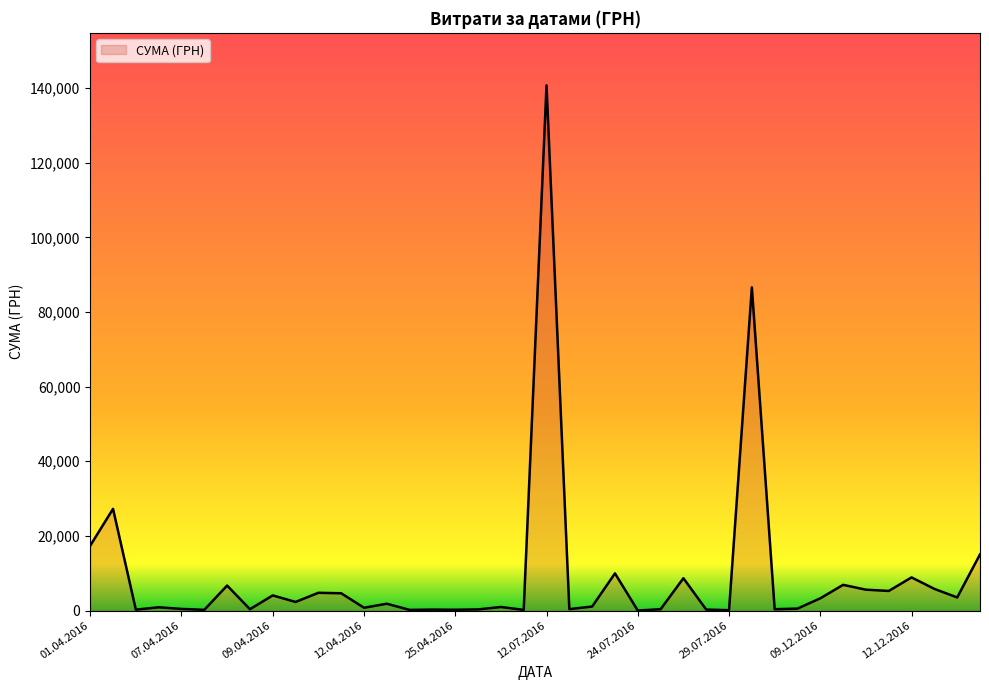

Does the chart have visible grid lines?

No